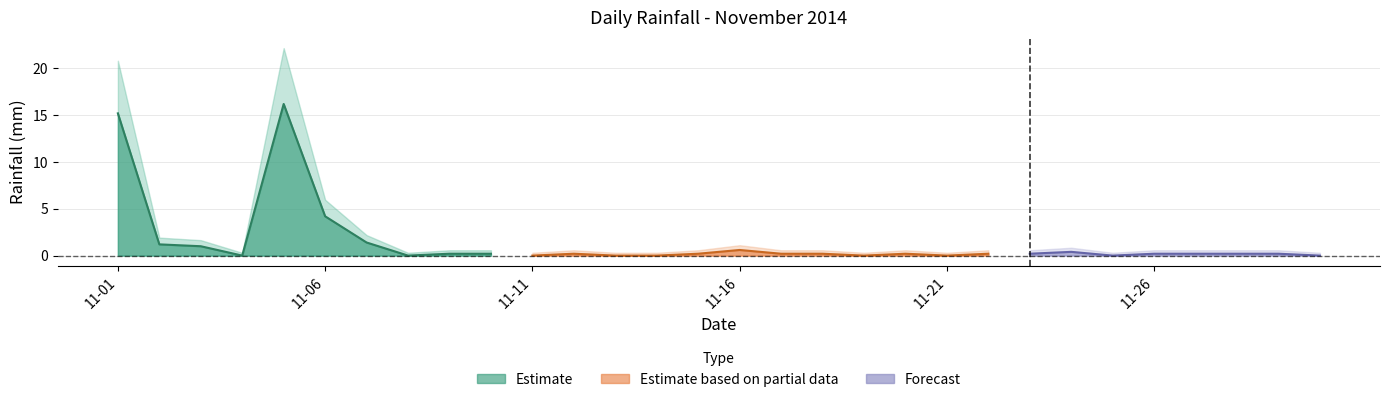

What is the greatest value displayed?

16.2